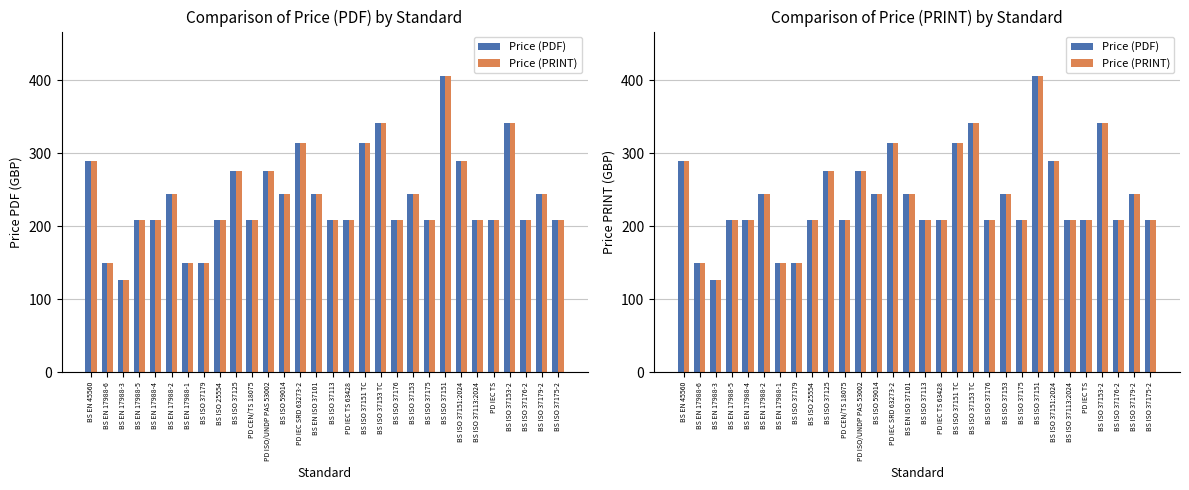

What is the total value across all series at BS EN 17988-1?

300